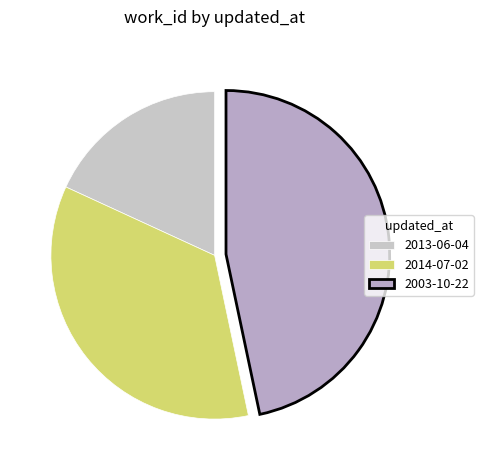

What is the largest slice in the pie chart?

2003-10-22